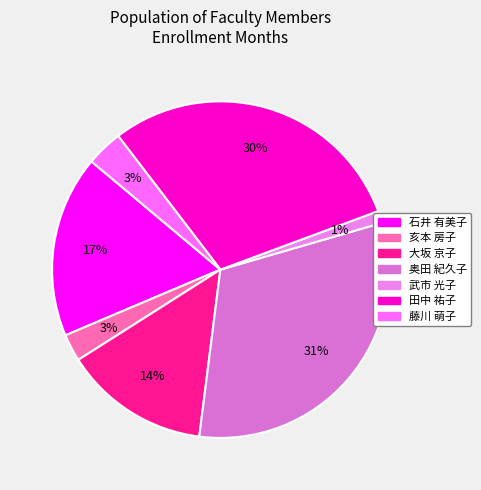

Is it true that 亥本 房子 is 14% of the pie?

False